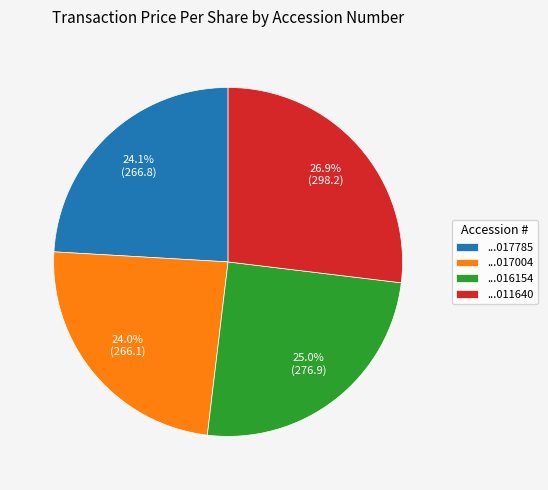

Is there any slice that represents more than half of the pie?

No